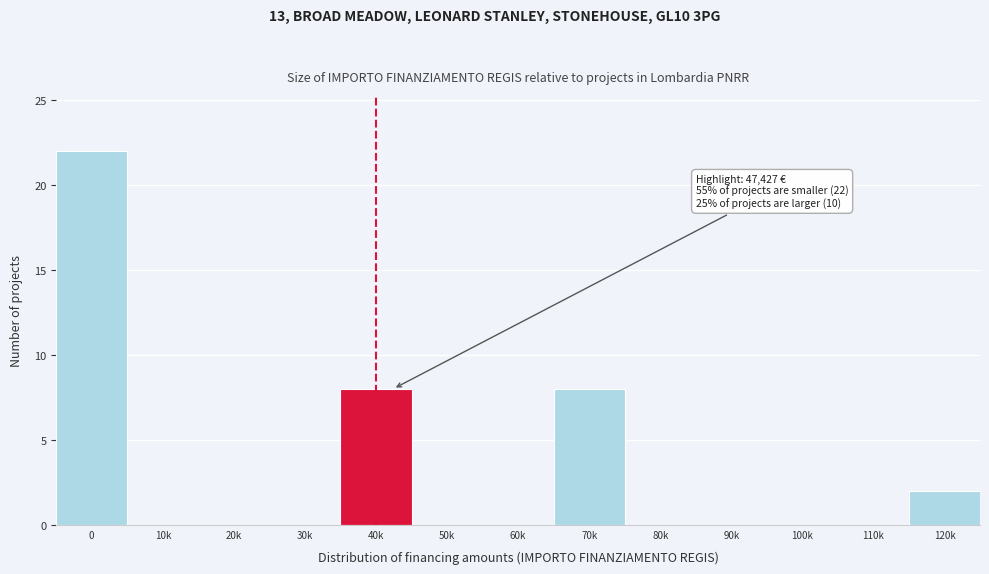

Reading left to right, list all the values displayed in this chart.

0=22	10k=0	20k=0	30k=0	40k=8	50k=0	60k=0	70k=8	80k=0	90k=0	100k=0	110k=0	120k=2